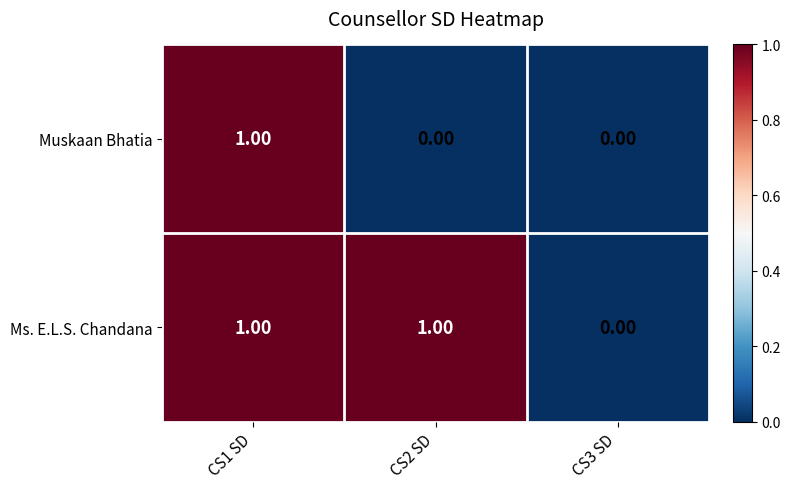

Between CS1 SD and CS2 SD, which series saw the biggest shift?

Muskaan Bhatia